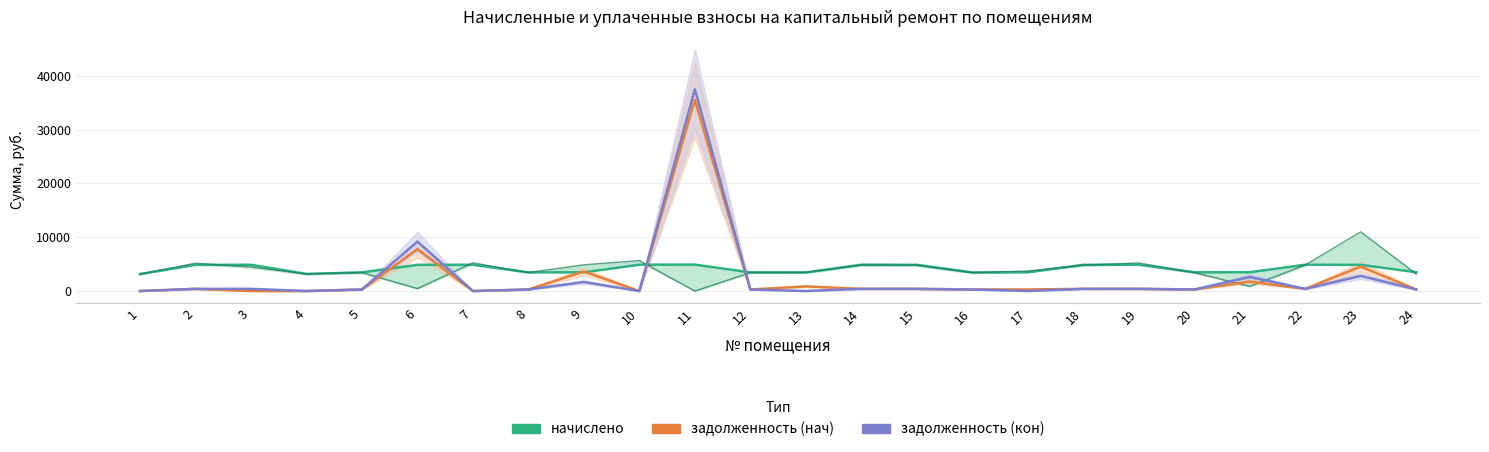

What is the total value across all series at 13?

4325.2